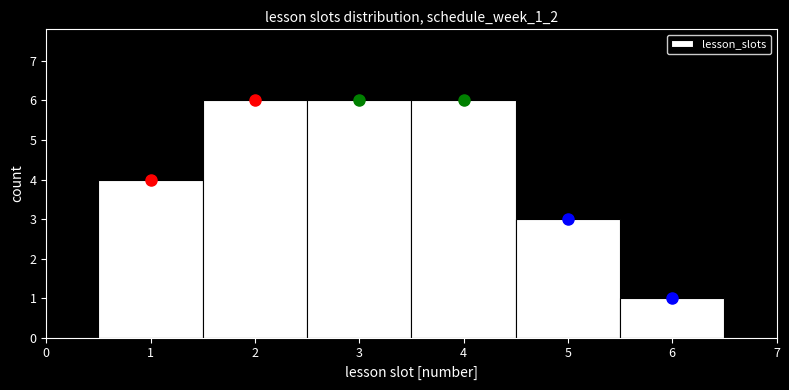

How tall is the bar that spans 3.5 to 4.5 on the x-axis? The values are not printed on the chart, so give them approximately, as read against the axis.

6